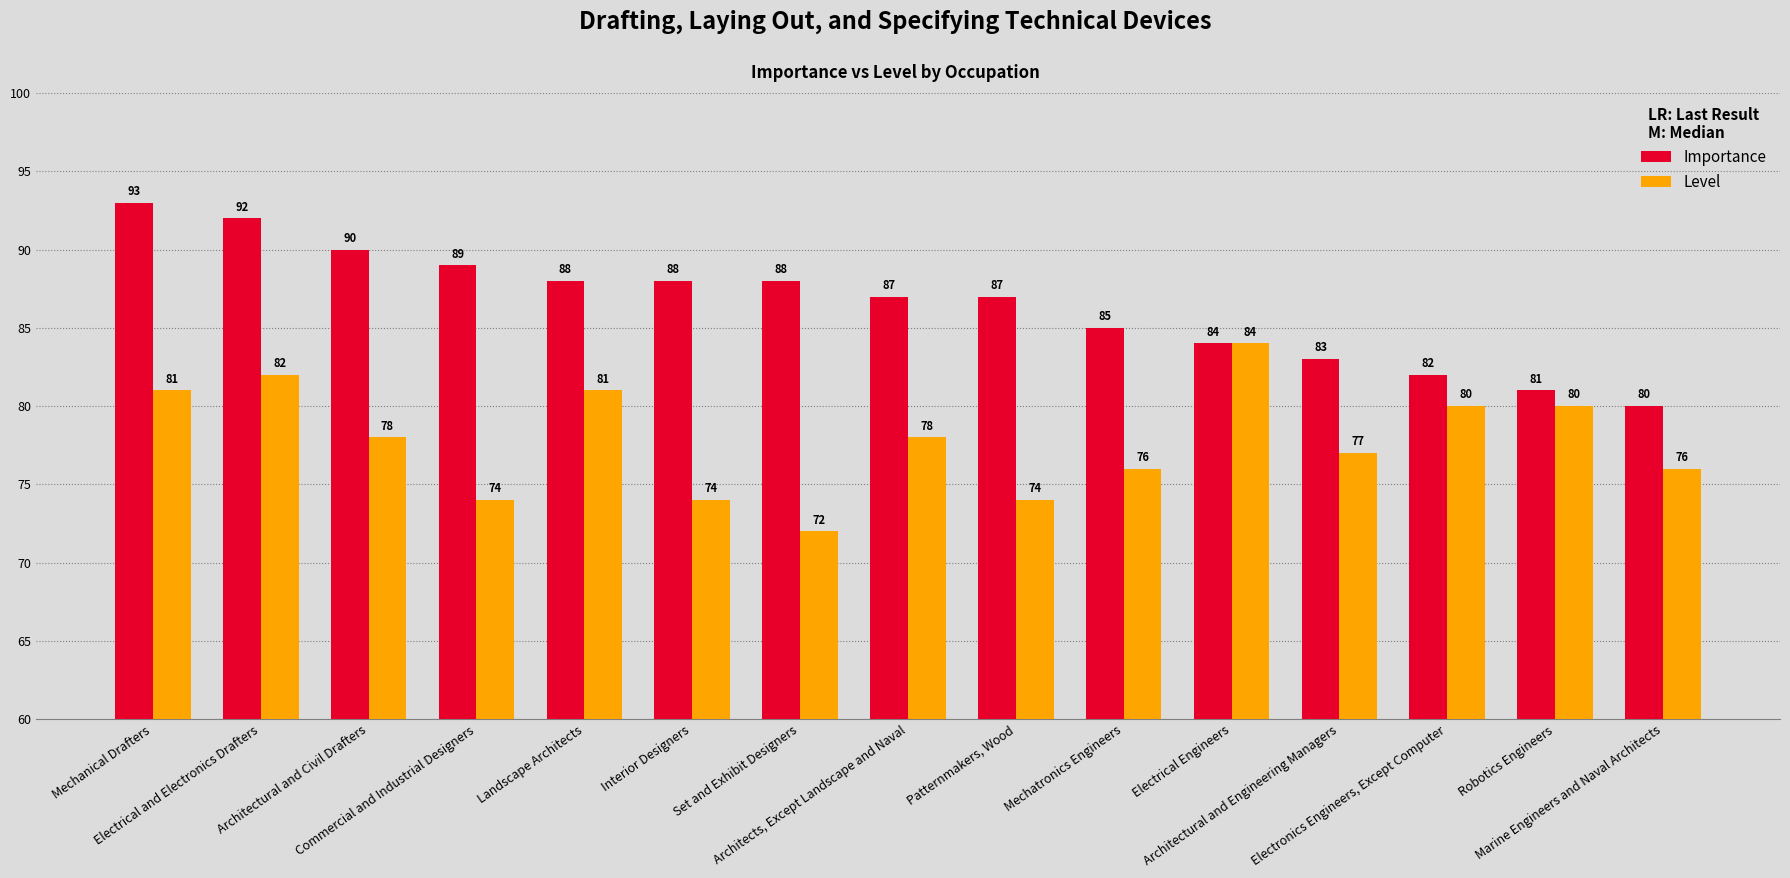

How many distinct data groups are displayed?

2